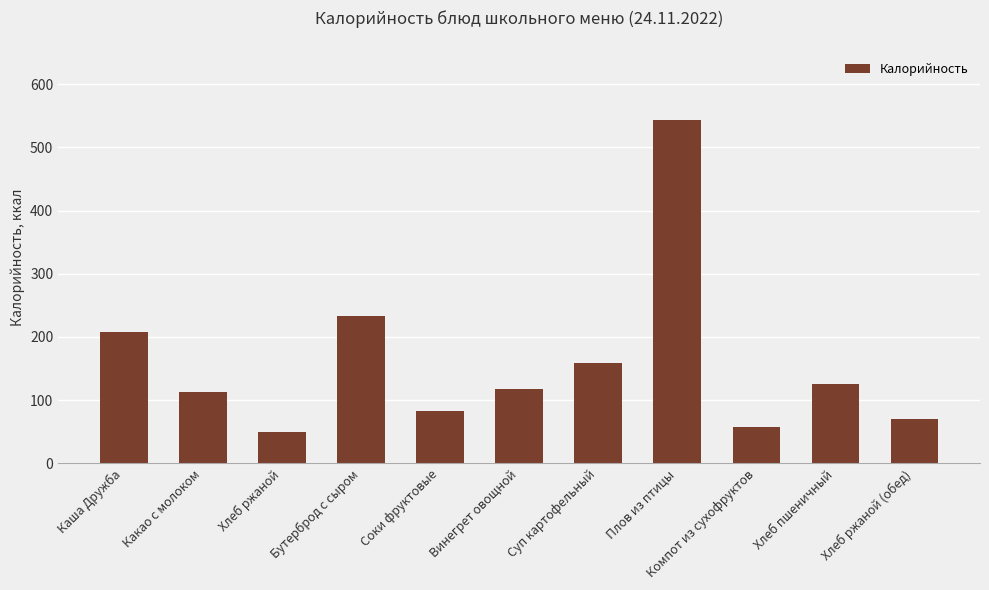

Where does the data first go above 118?

Каша Дружба